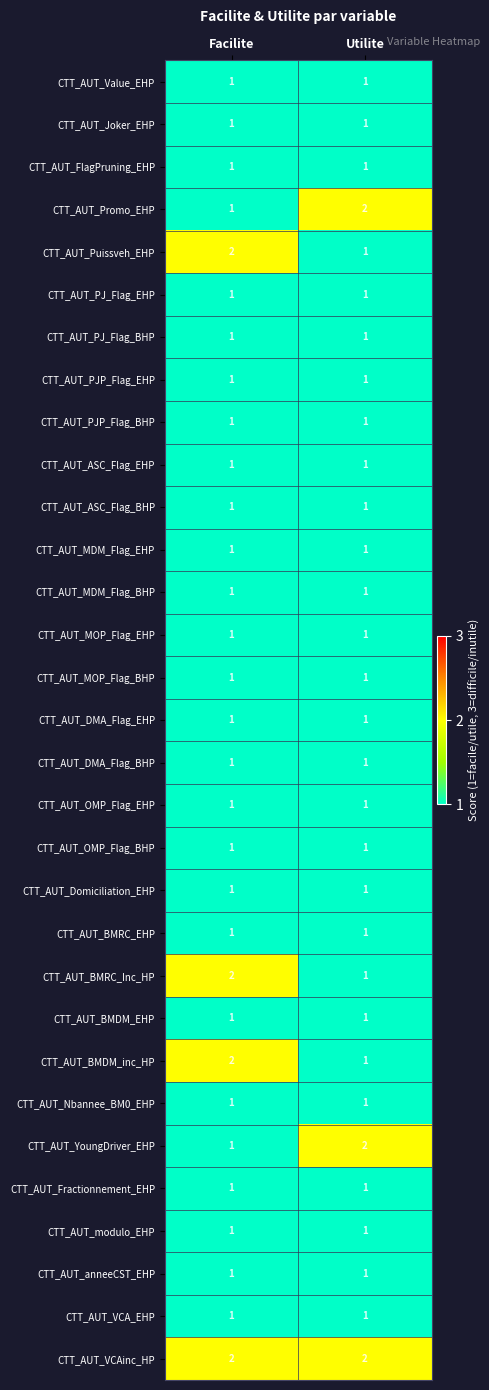

The value of CTT_AUT_ASC_Flag_BHP at Utilite is 1. True or false?

True